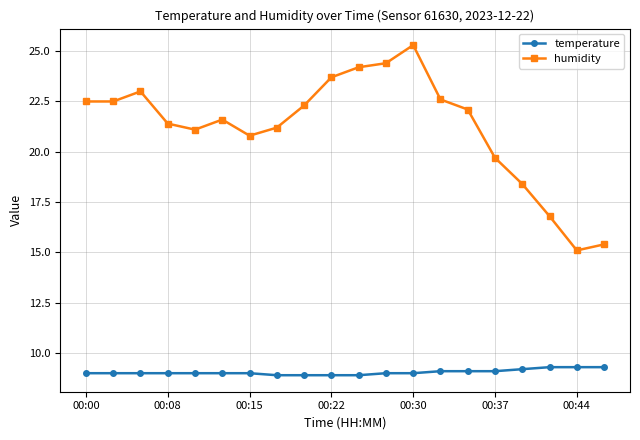

How many distinct data groups are displayed?

2